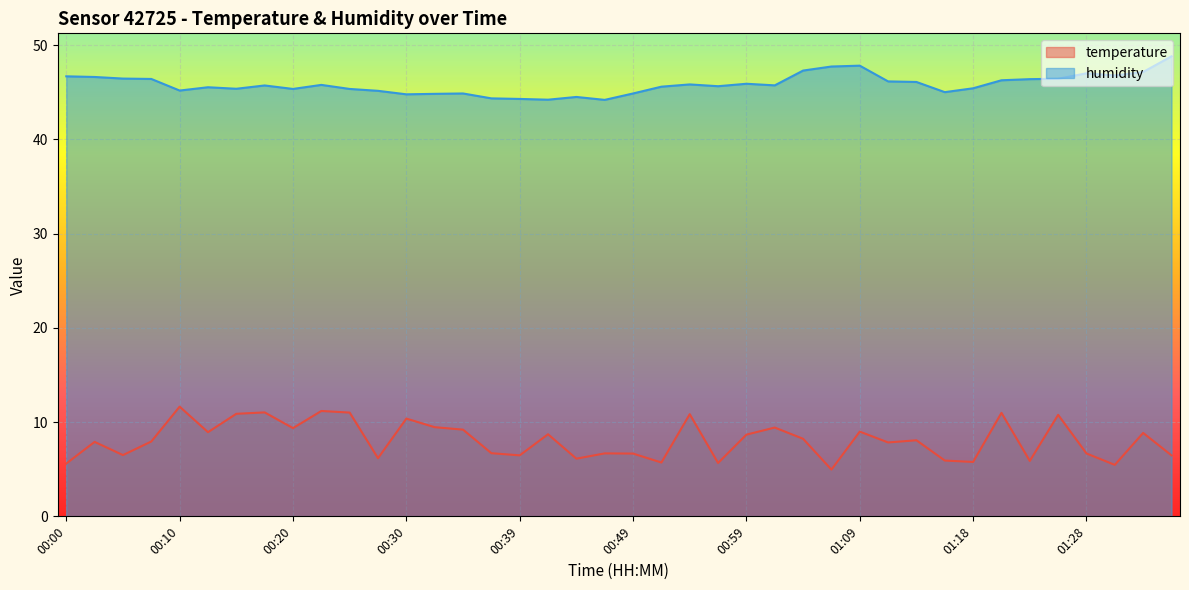

Which category has the lowest value in the temperature series?

01:06